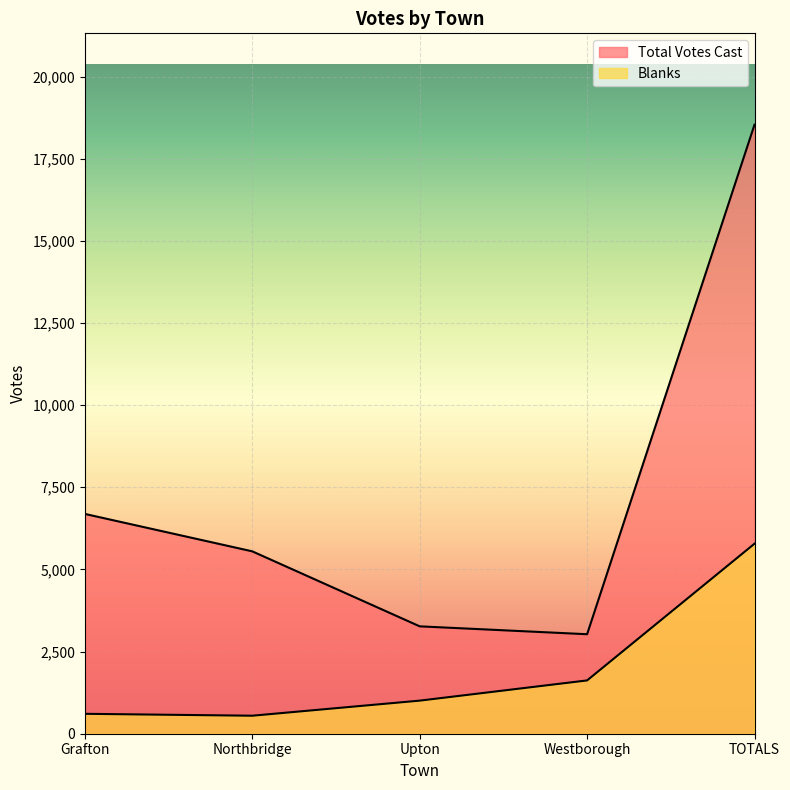

List the series in order of their peak value, lowest first.

Blanks, Total Votes Cast